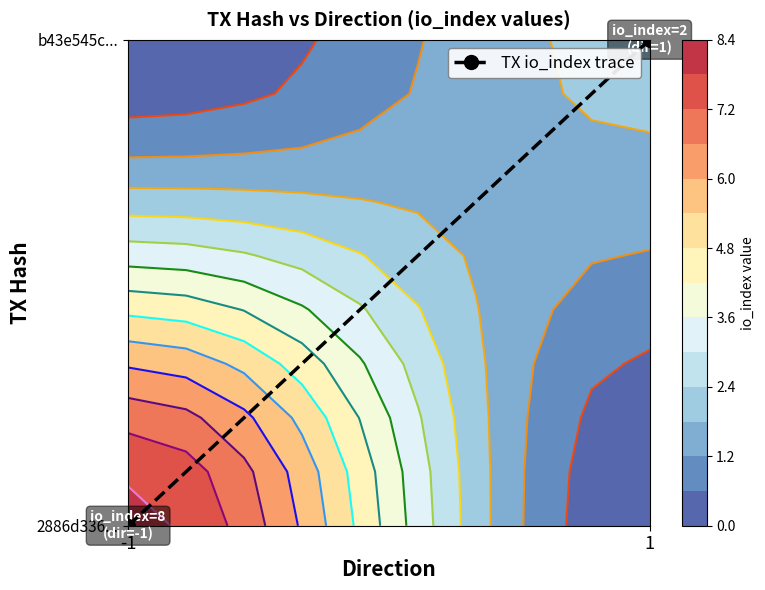

What is the difference between the maximum and minimum values?

1